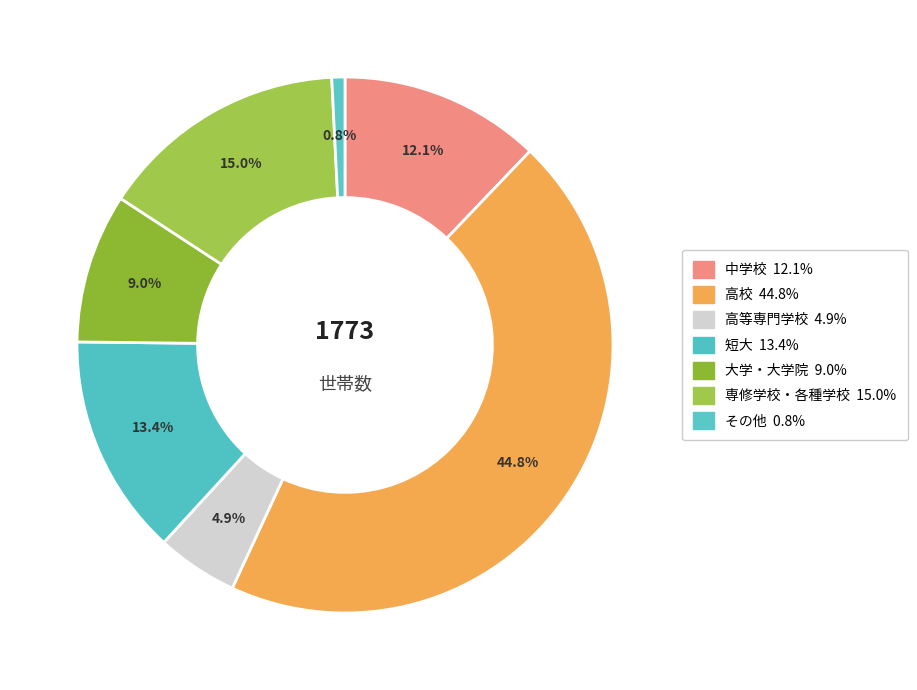

Which slice is the smallest?

その他